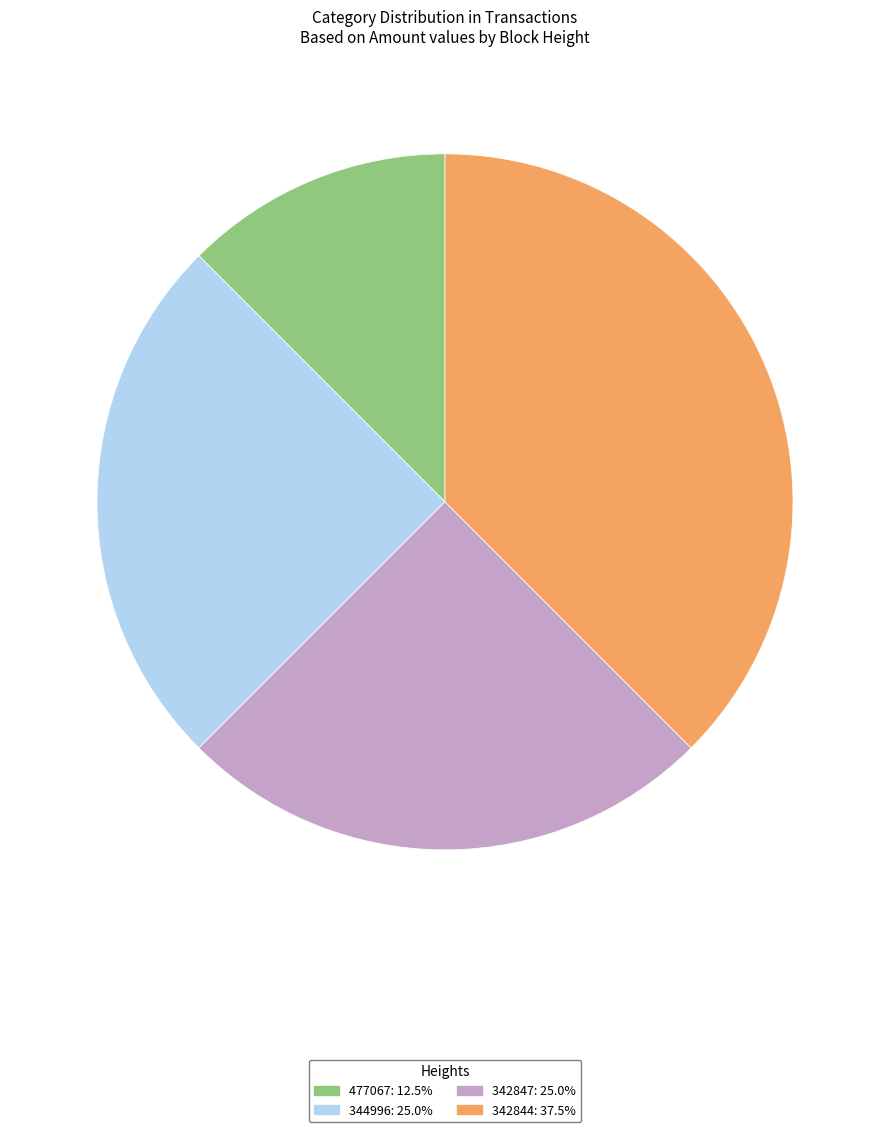

What is the smallest slice in the pie chart?

477067